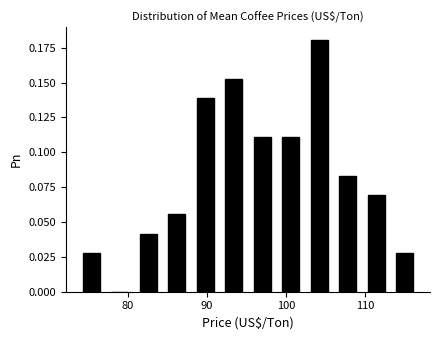

Read against the x-axis, roughly where is the centre of the tallest bar?

104